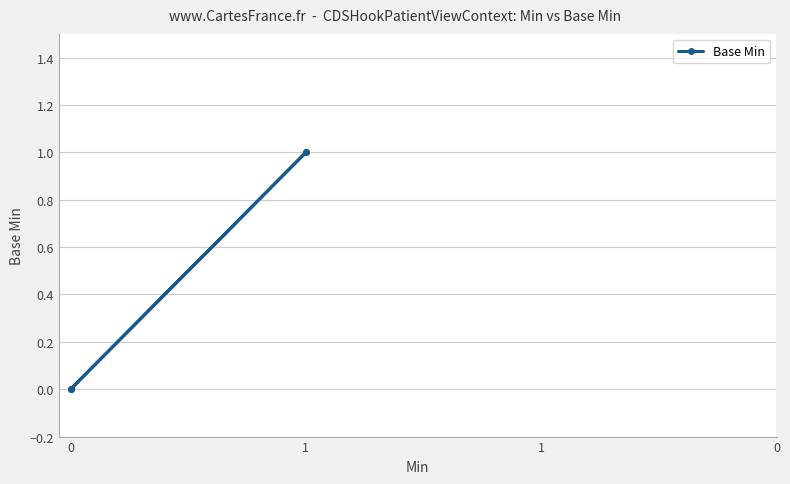

The value at 1 is 2. True or false?

False